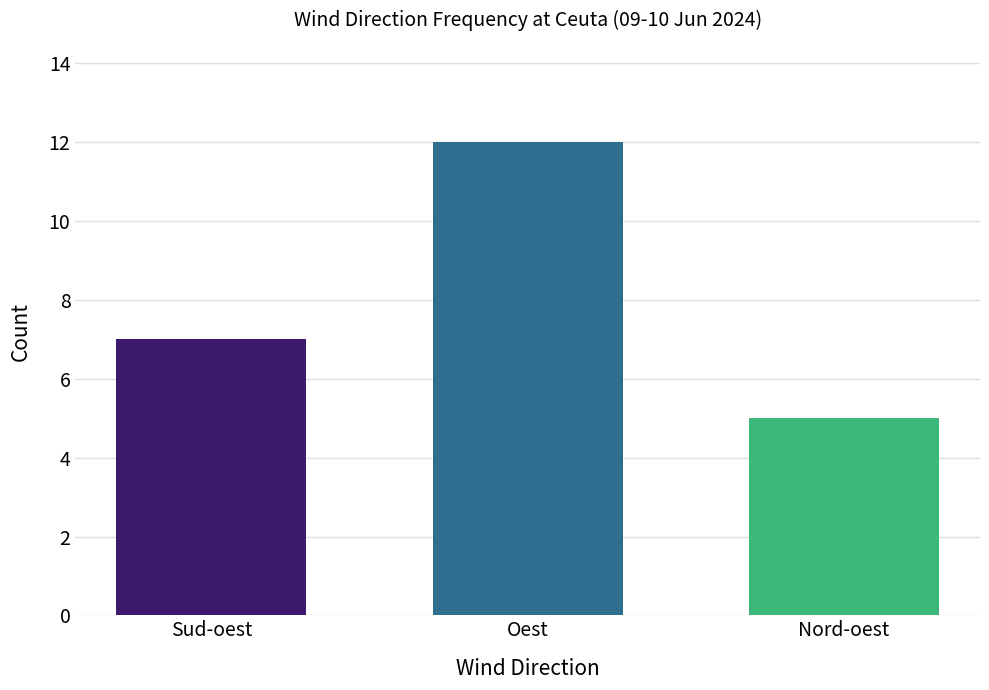

What is the change in value from Sud-oest to Oest?

+5